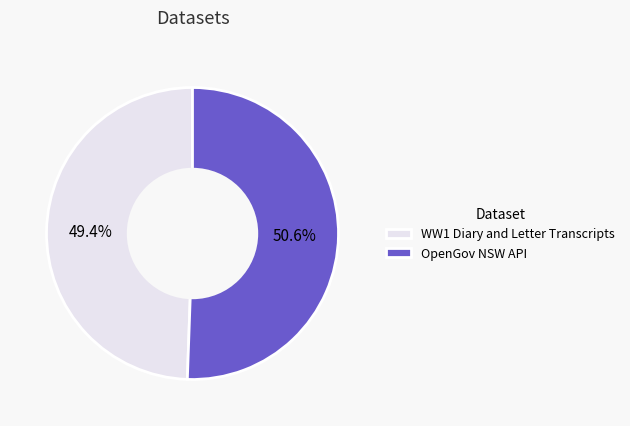

To the nearest percent, what is the average slice percentage?

50%